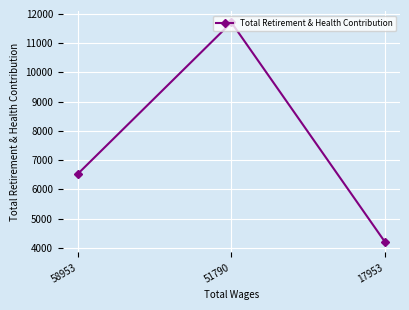

Approximately how many times larger is the value at 51790 compared to 58953?

1.8